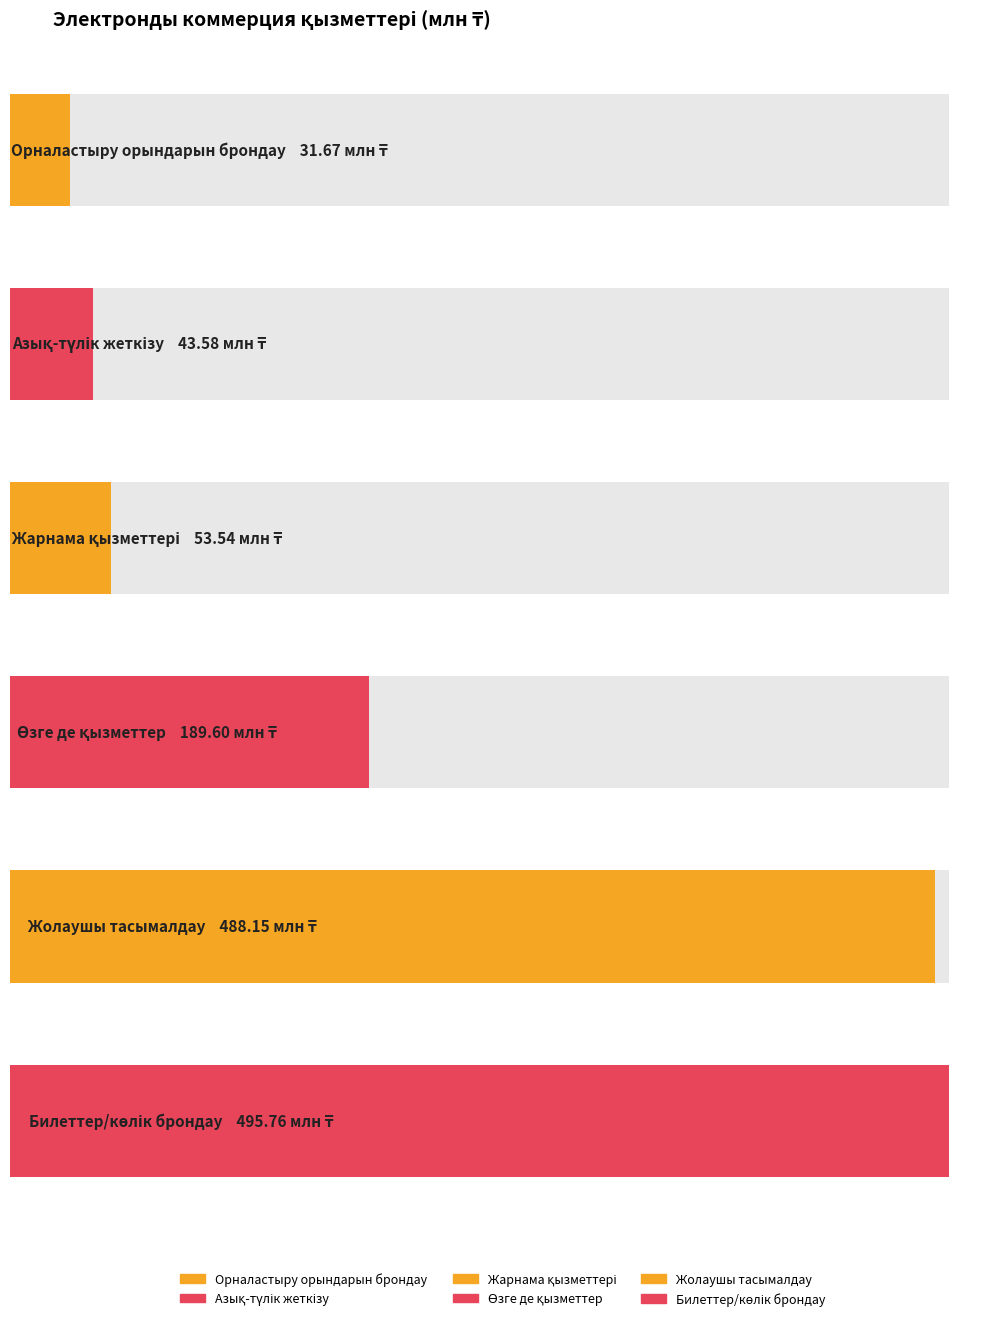

Are the bars horizontal?

Yes